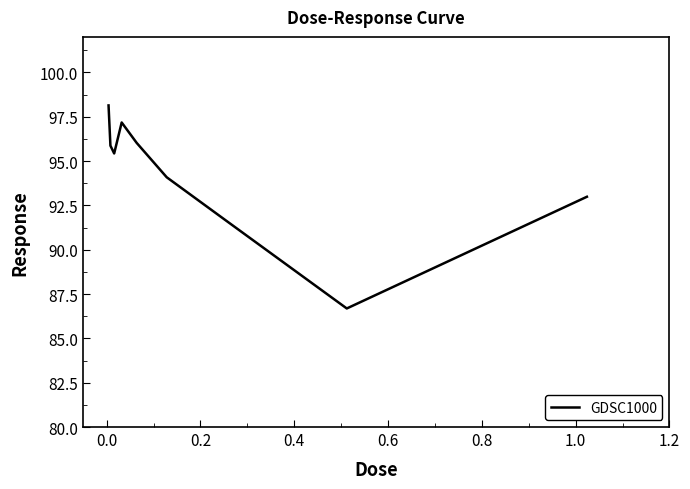

What is the minimum value shown in the chart?

86.7